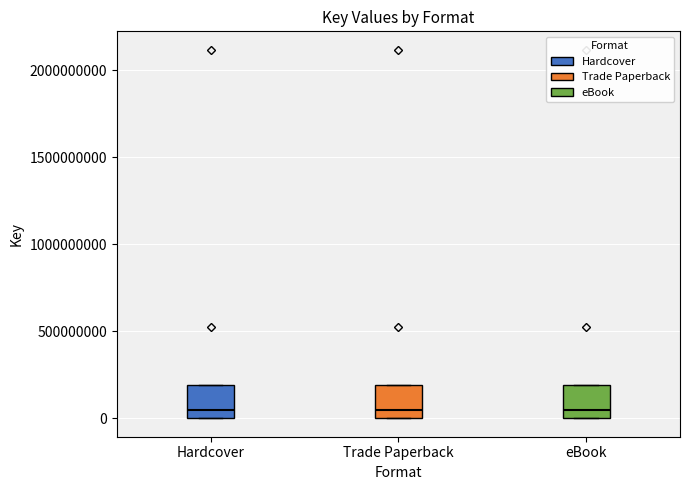

Reading left to right, read every box against the y-axis: the position of its median line, the range the box covers, and the ends of its whiskers. The values are not printed on the chart, so give them approximately, as read against the axis.

Hardcover: median 50000000, box 0 to 200000000, whiskers 0 to 200000000
Trade Paperback: median 50000000, box 0 to 200000000, whiskers 0 to 200000000
eBook: median 50000000, box 0 to 200000000, whiskers 0 to 200000000